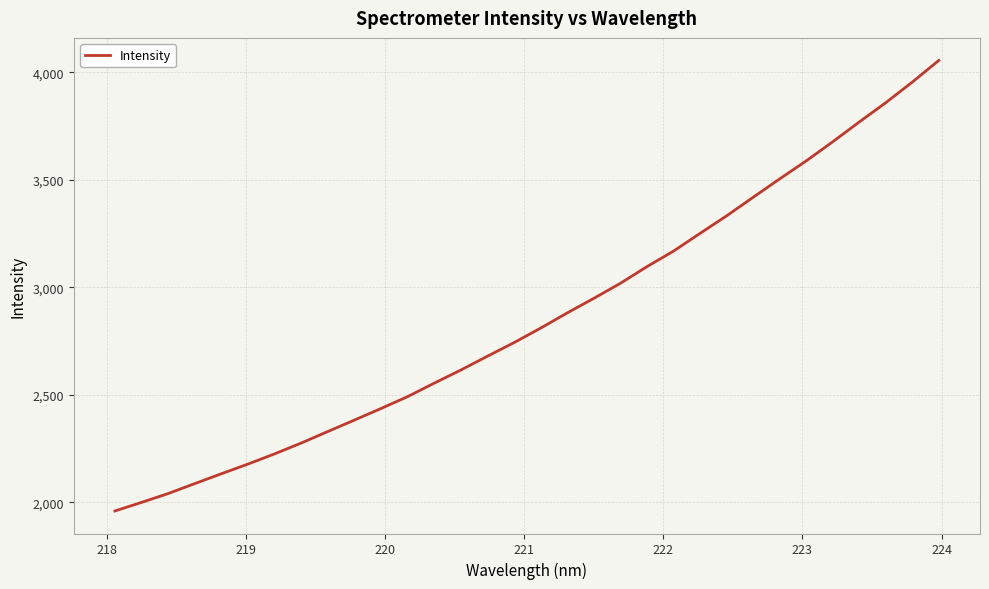

What is the greatest value displayed?

4056.1